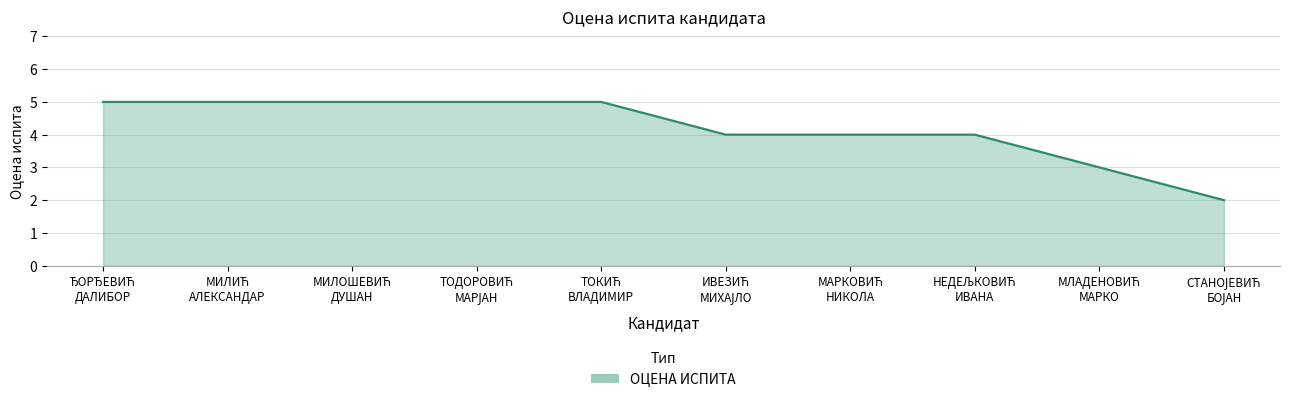

What is the difference between the maximum and minimum values?

3